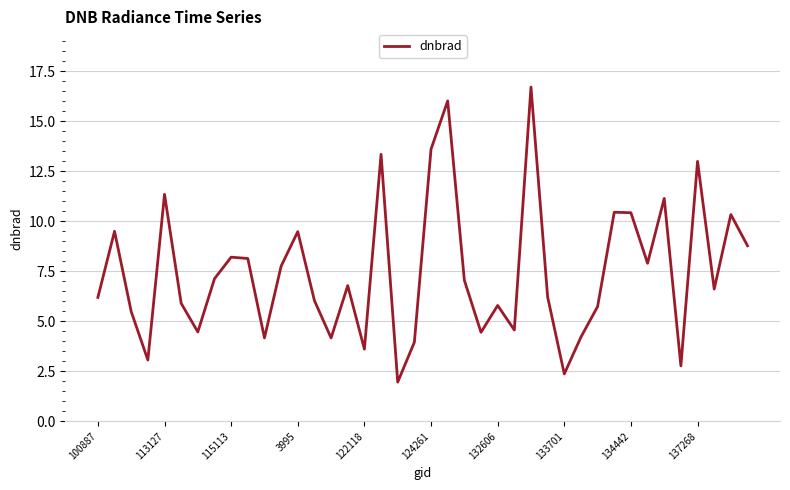

What is the smallest value displayed?

2.0